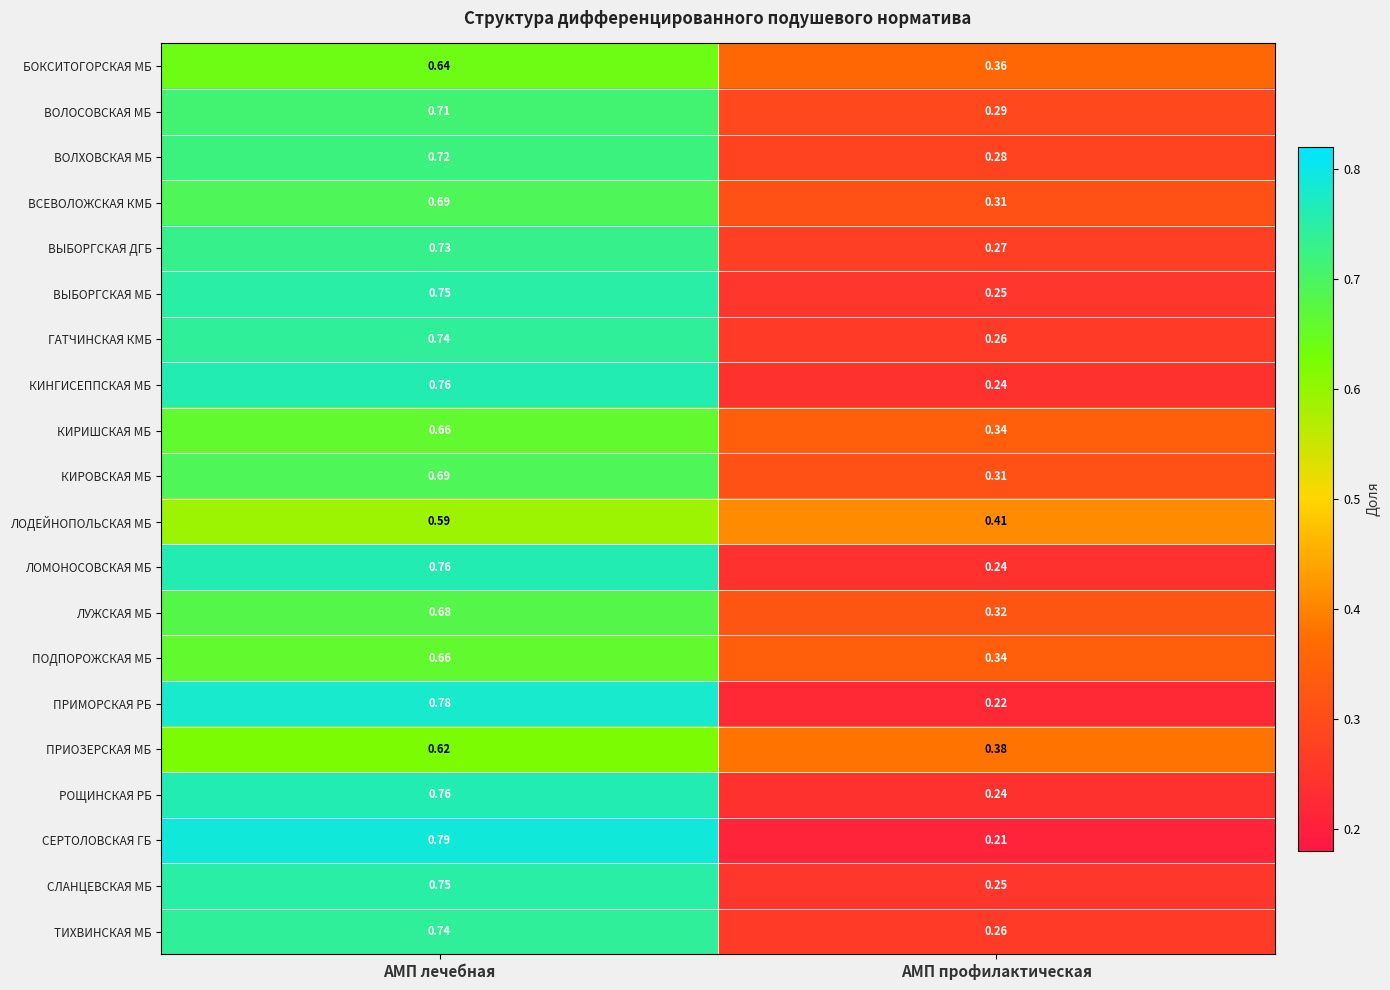

Which series changed the most between АМП лечебная and АМП профилактическая?

СЕРТОЛОВСКАЯ ГБ